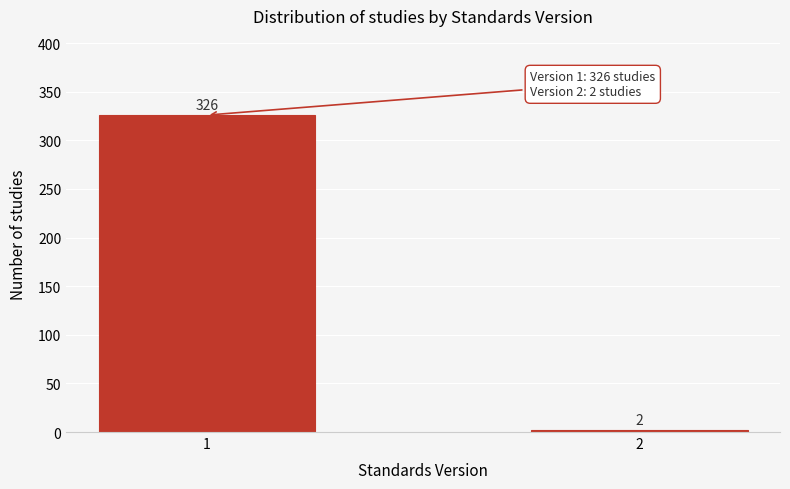

Reading left to right, list all the values displayed in this chart.

1=326	2=2